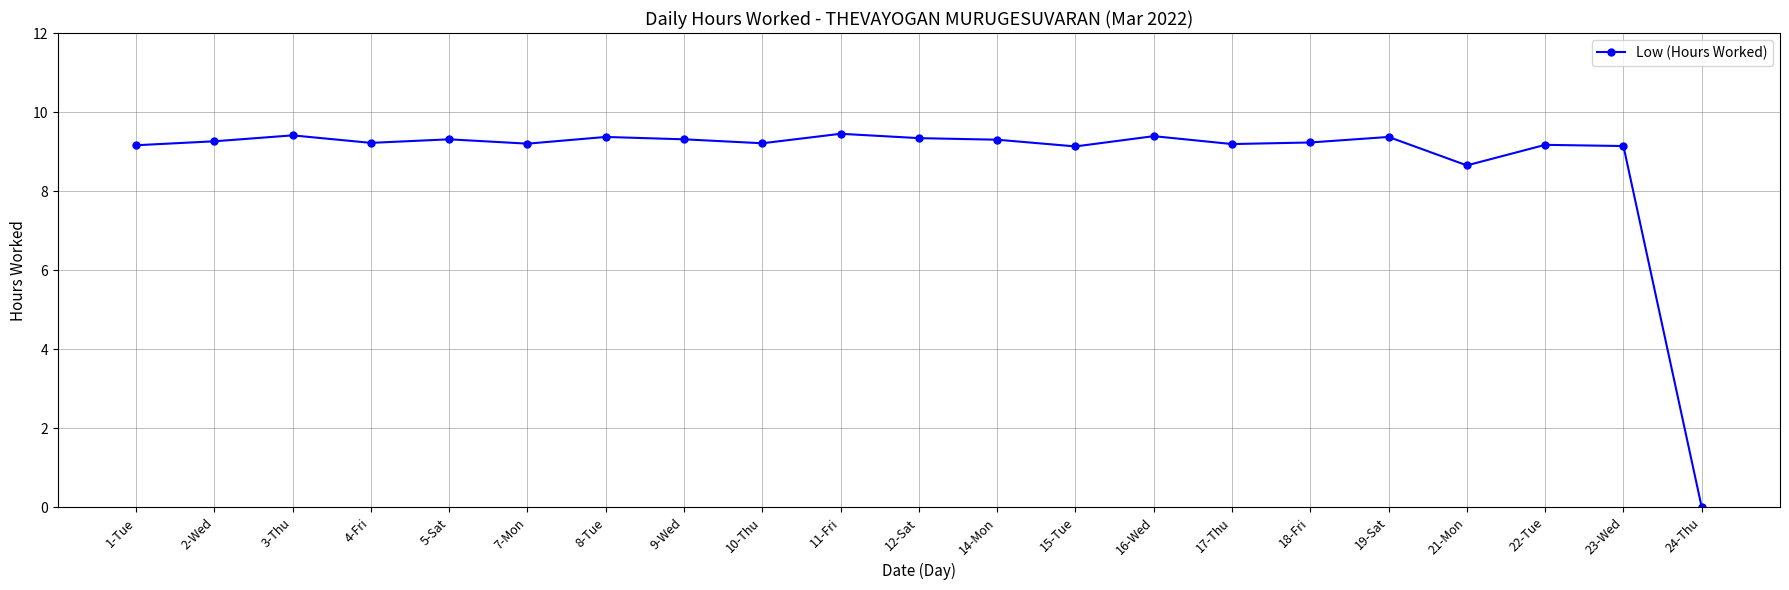

True or false: the data has more than 0 interior local peaks.

True